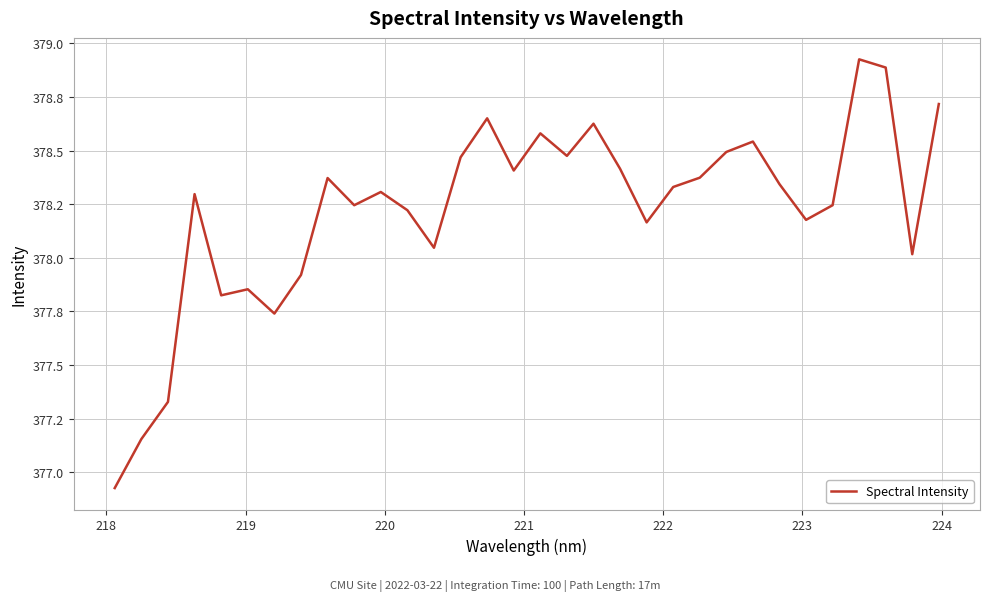

Does the chart have visible grid lines?

Yes